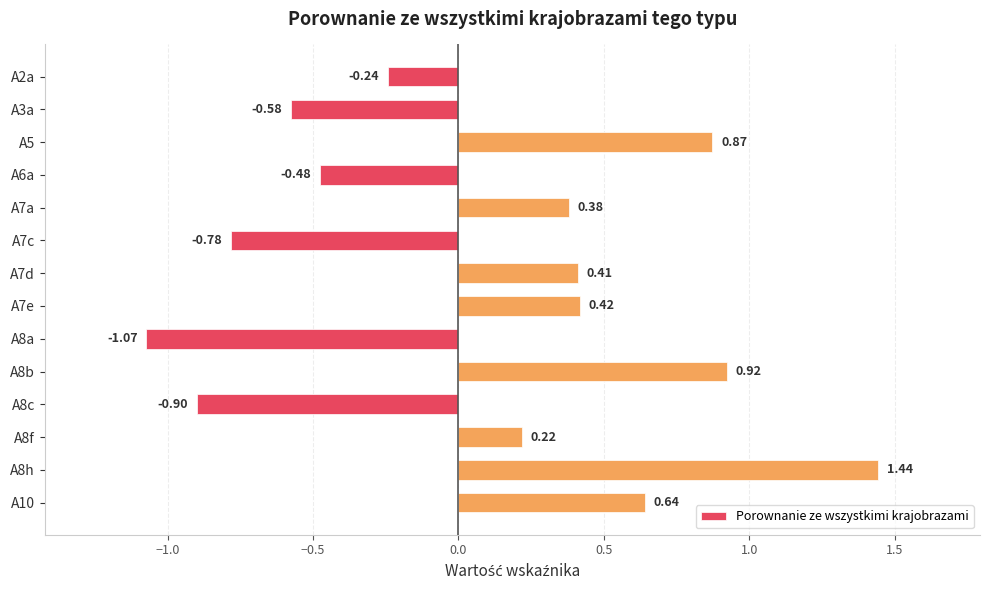

List the labels in order of value, largest first.

A8h, A8b, A5, A10, A7e, A7d, A7a, A8f, A2a, A6a, A3a, A7c, A8c, A8a